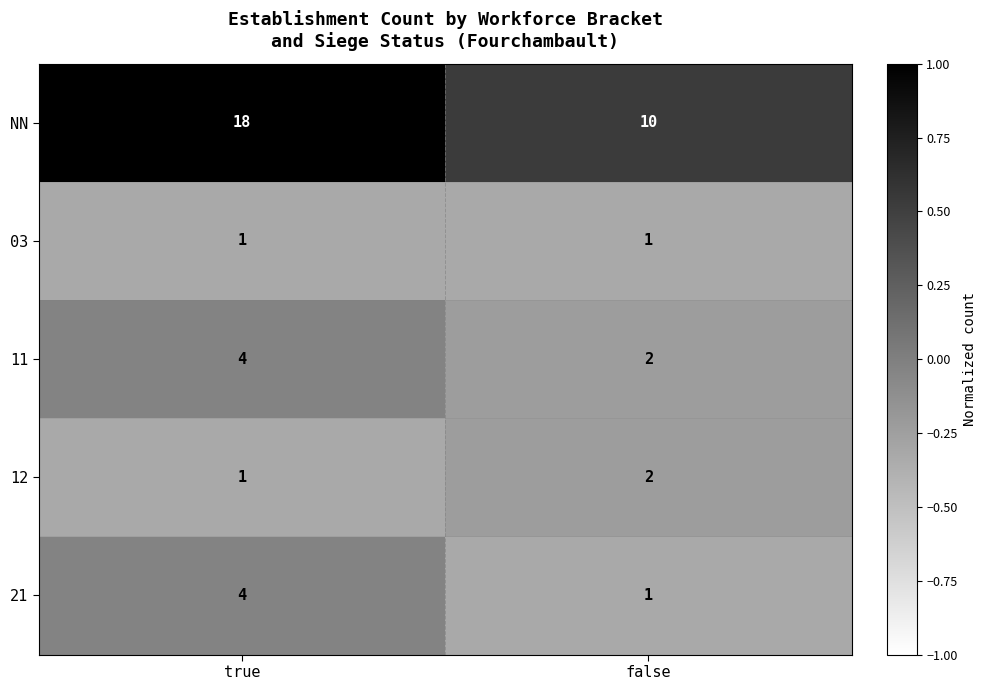

What is the difference between the highest and lowest values at true?

17